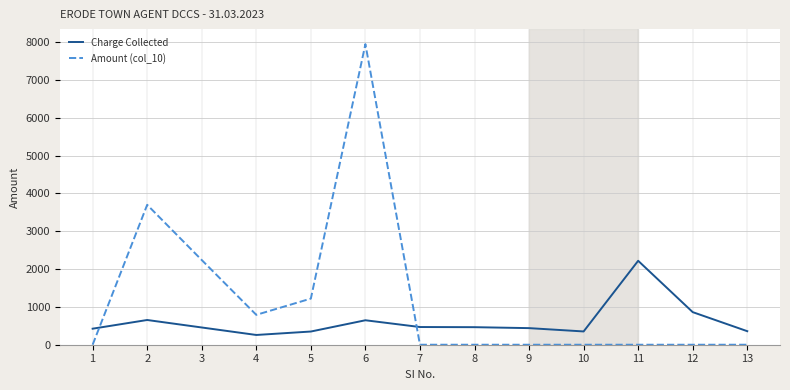

Where is Amount (col_10) nearest to the value 3975?

2